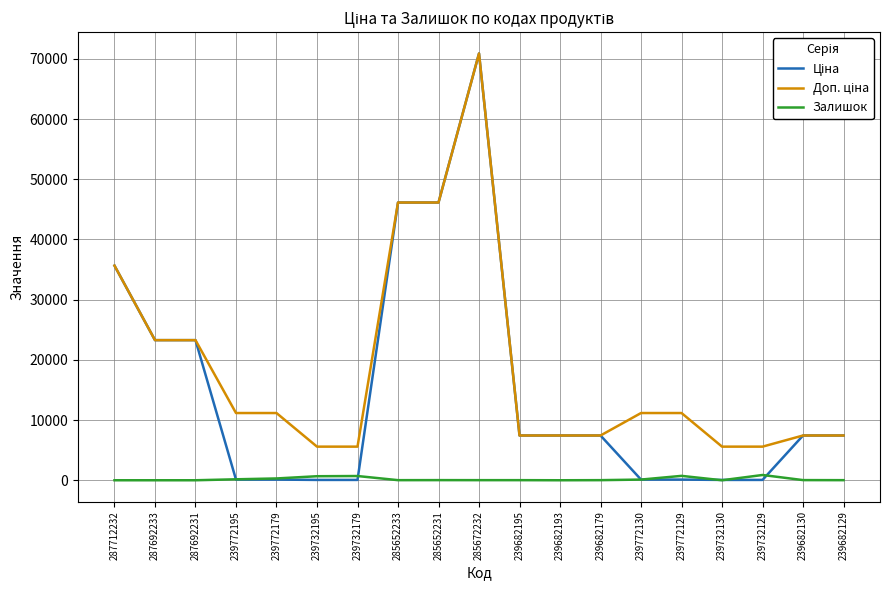

True or false: Залишок has a value of 300.0 at 239772179.

True